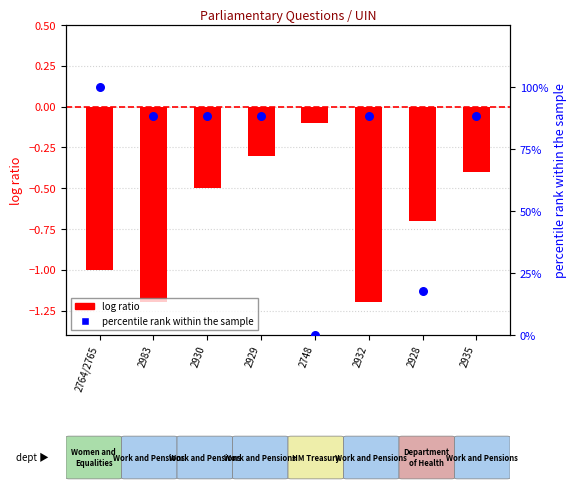

What is the total value across all series at 2748?

-0.1